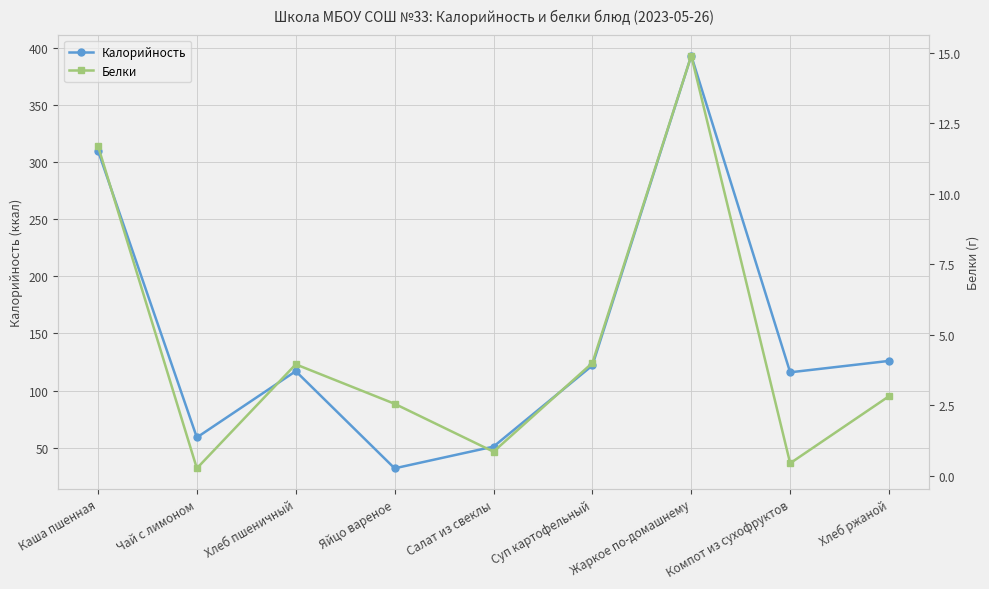

True or false: Калорийность has more than 0 points higher than both neighbors.

True